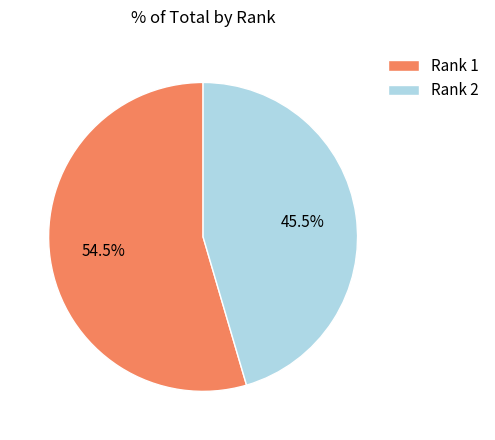

Which category has the smallest portion of the pie?

Rank 2